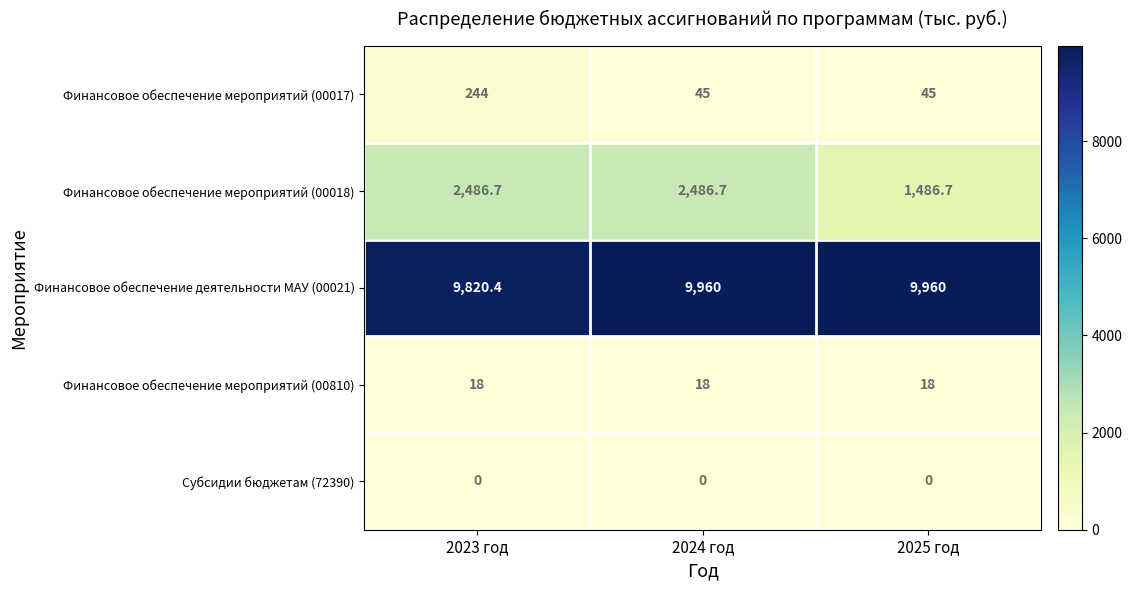

How many data points does each series have?

3